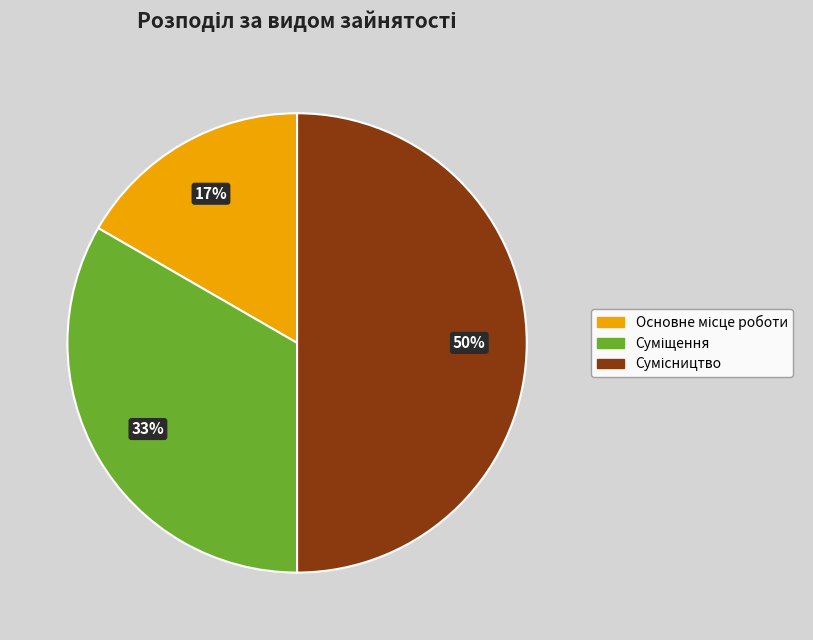

To the nearest percent, what is the difference between the largest and smallest slice percentages?

33%